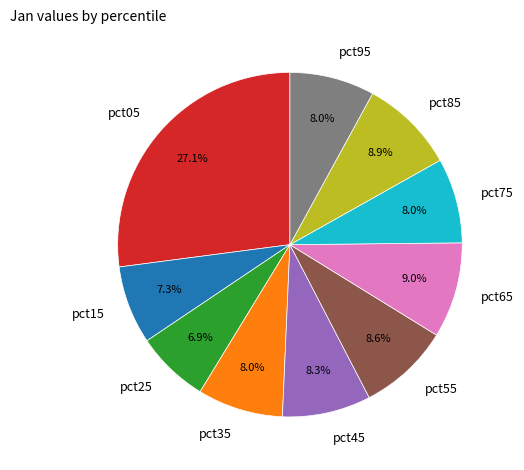

What is the largest slice in the pie chart?

pct05